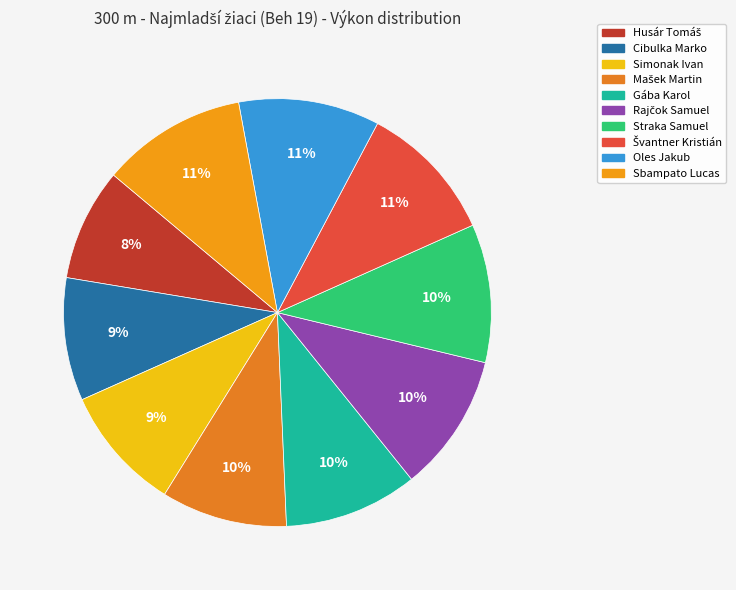

The Husár Tomáš slice represents 8% of the pie. True or false?

True